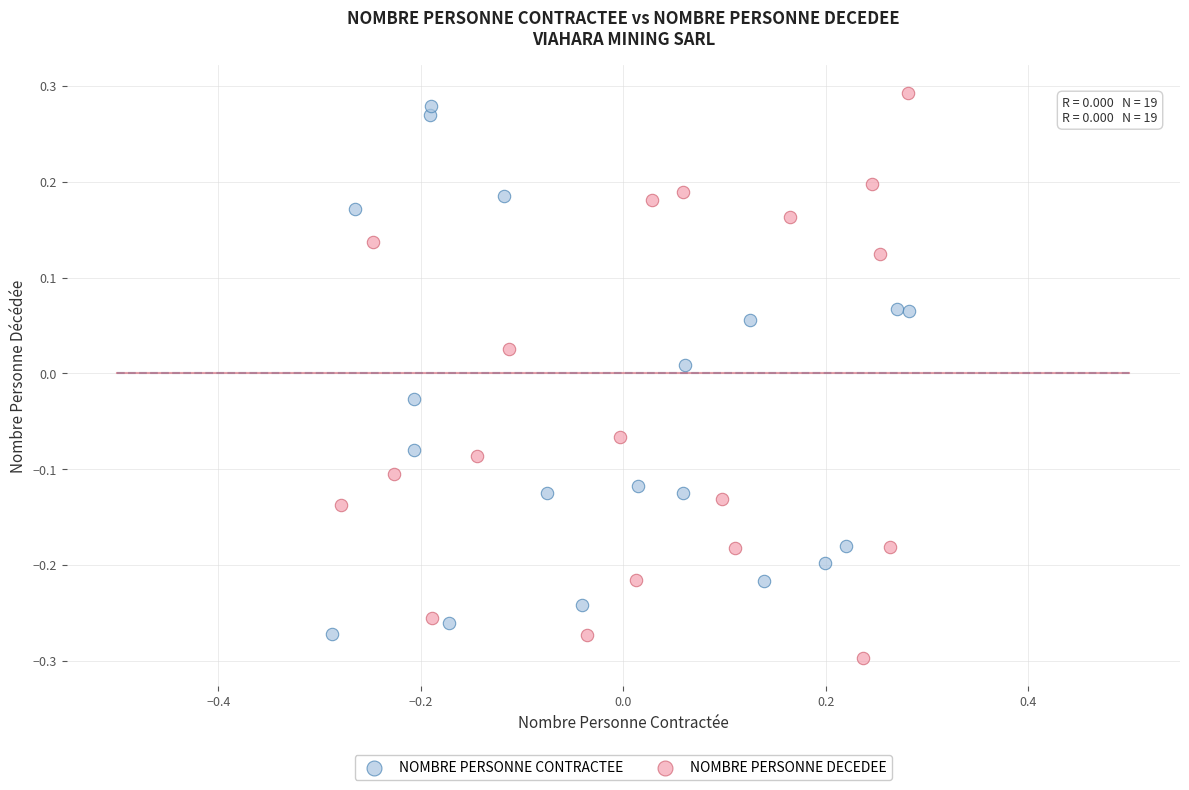

What are all the series names shown in the legend?

NOMBRE PERSONNE CONTRACTEE, NOMBRE PERSONNE DECEDEE